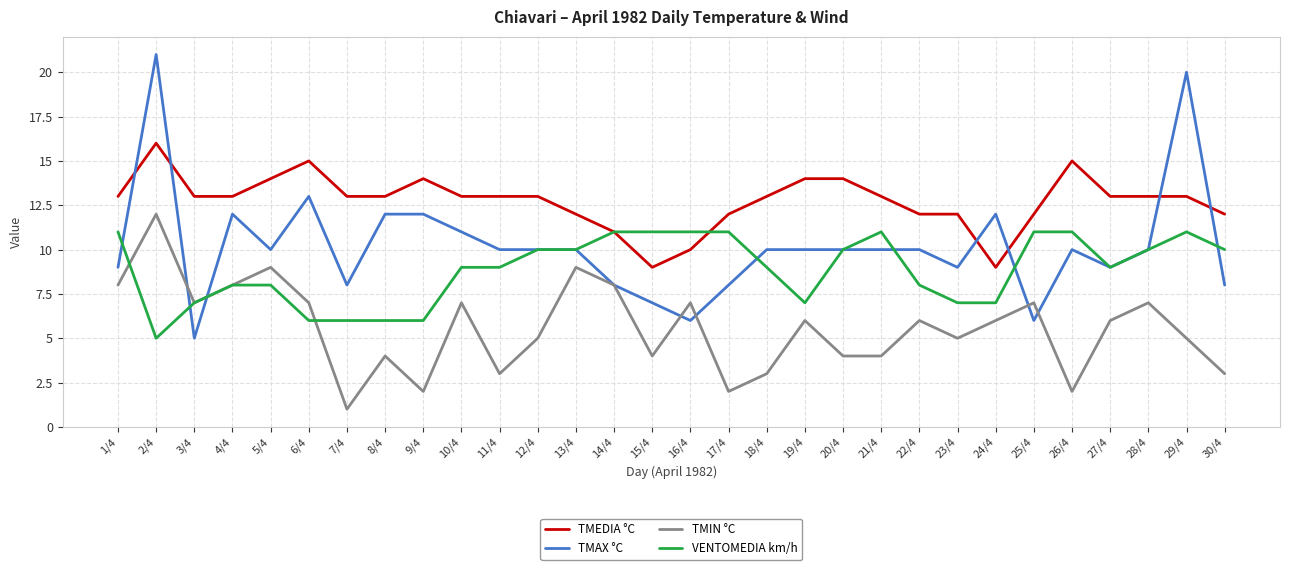

What position from the left is 6/4?

6